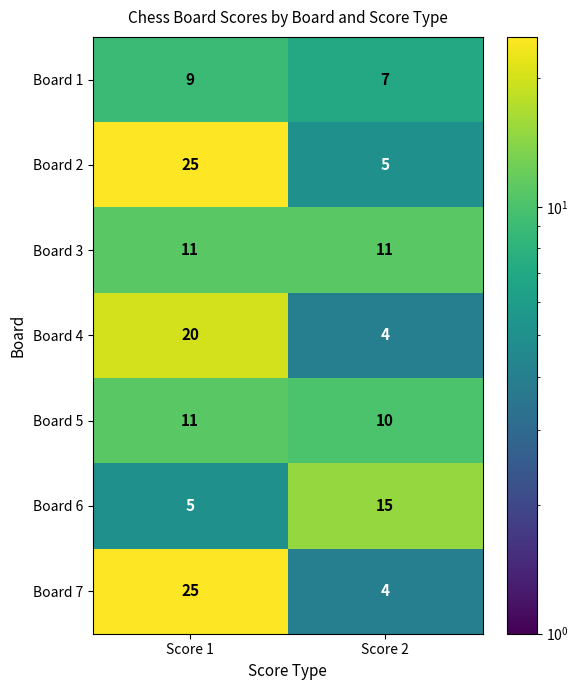

What is the sum of all Board 1 values?

16